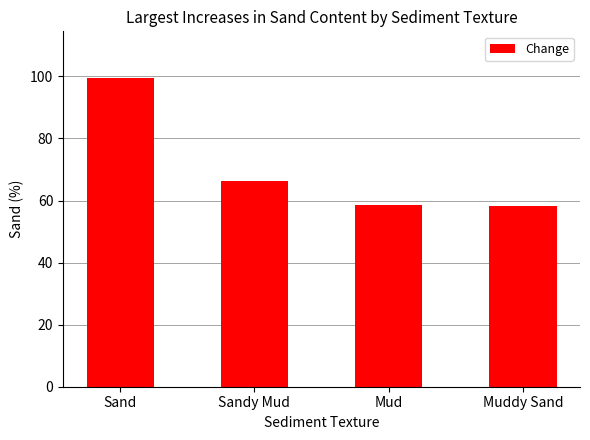

What is the value of the 2nd bar from the left?

66.2